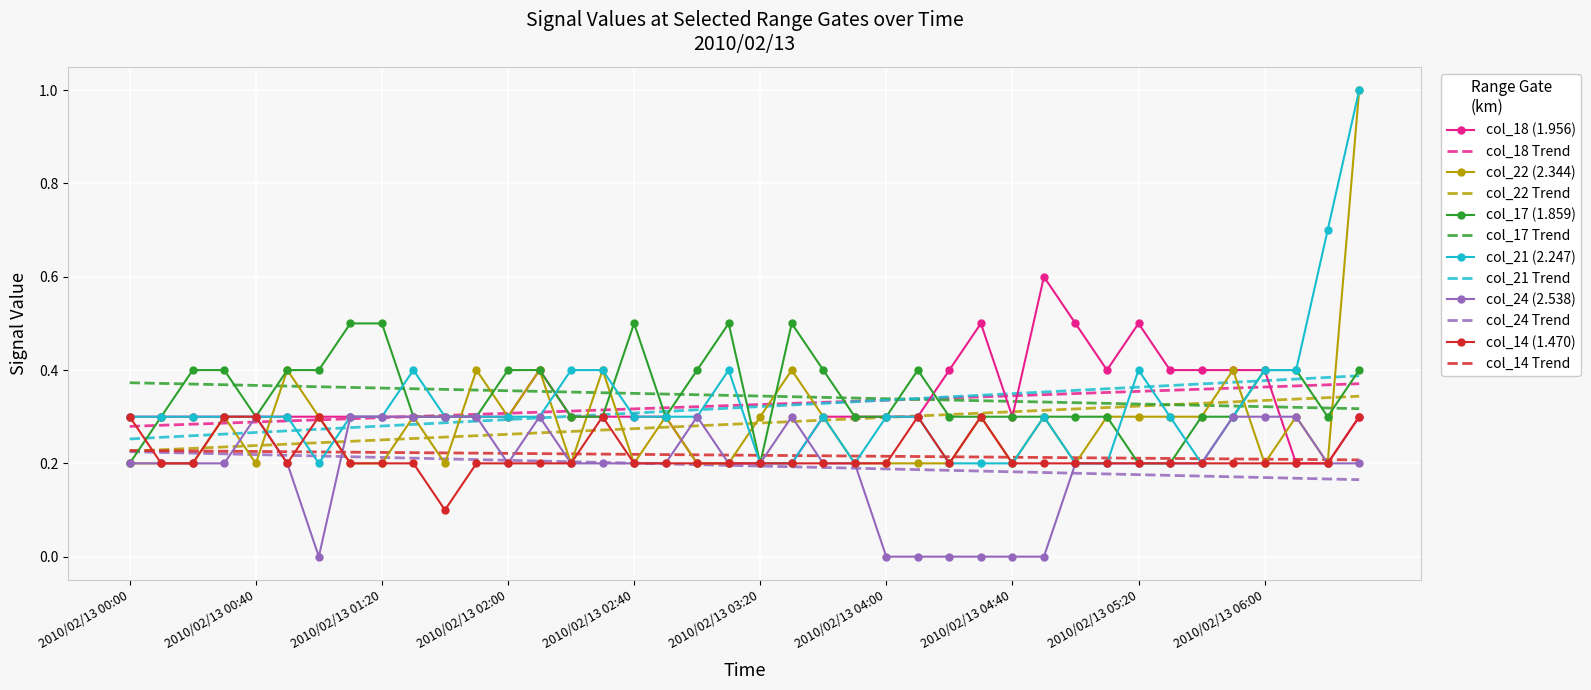

What is the greatest value displayed?

1.0